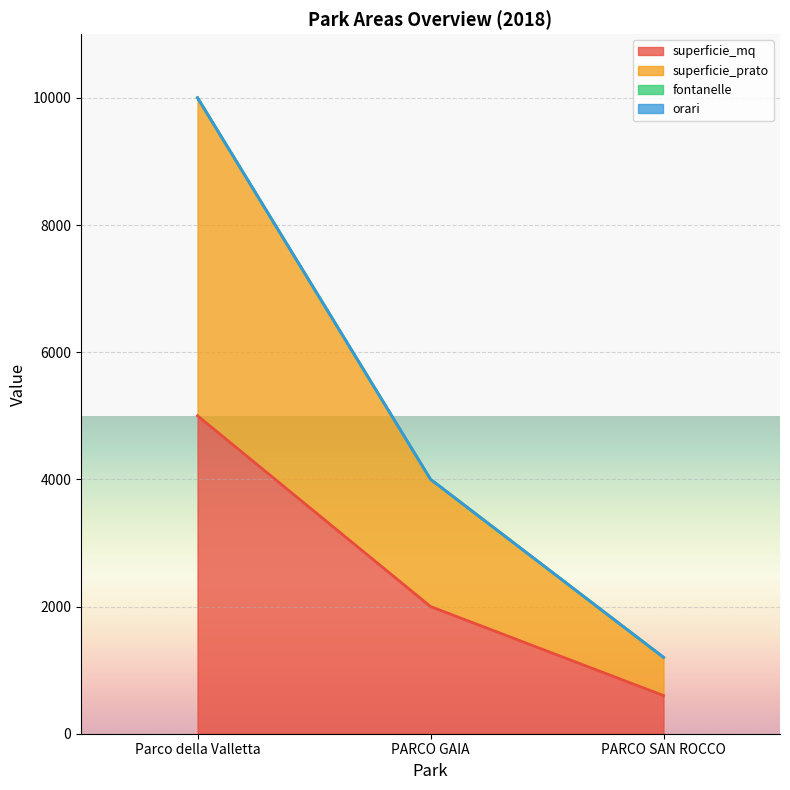

Where is superficie_prato nearest to the value 5600?

PARCO GAIA